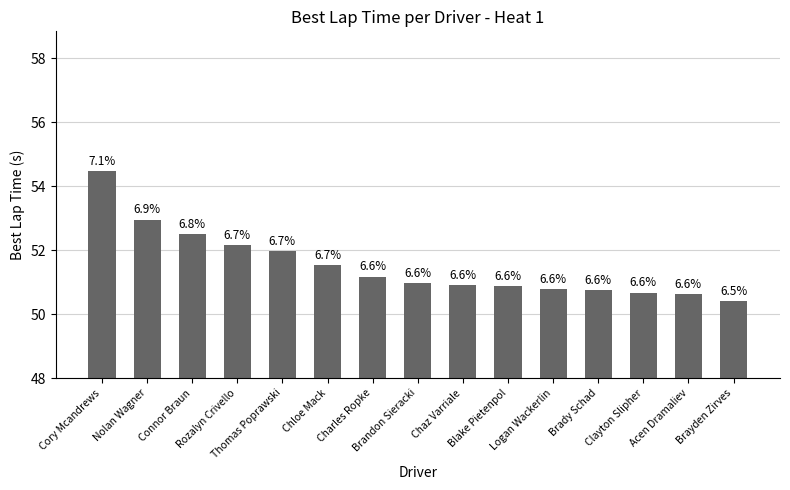

What is the average value?

51.5